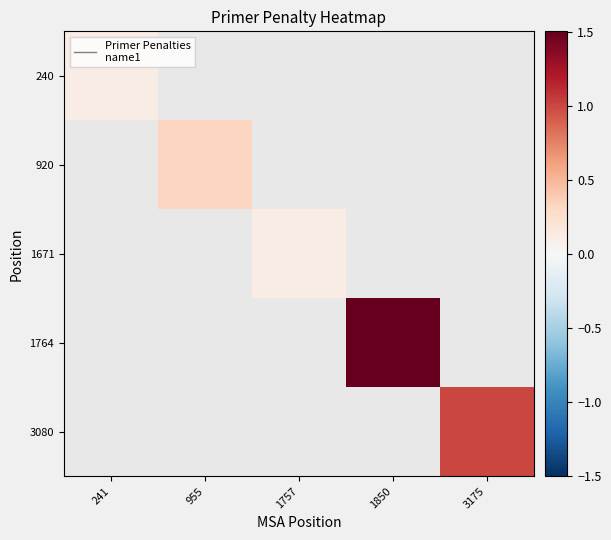

Is it true that 1671 equals 0.1 at 1757?

True